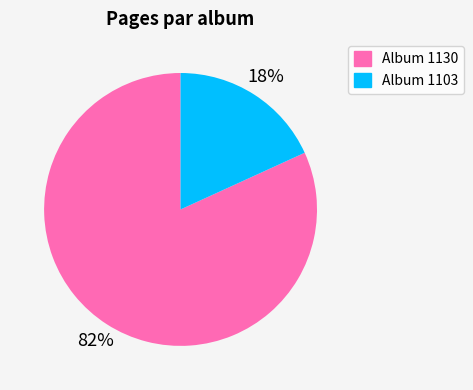

Is there a majority slice in this chart?

Yes